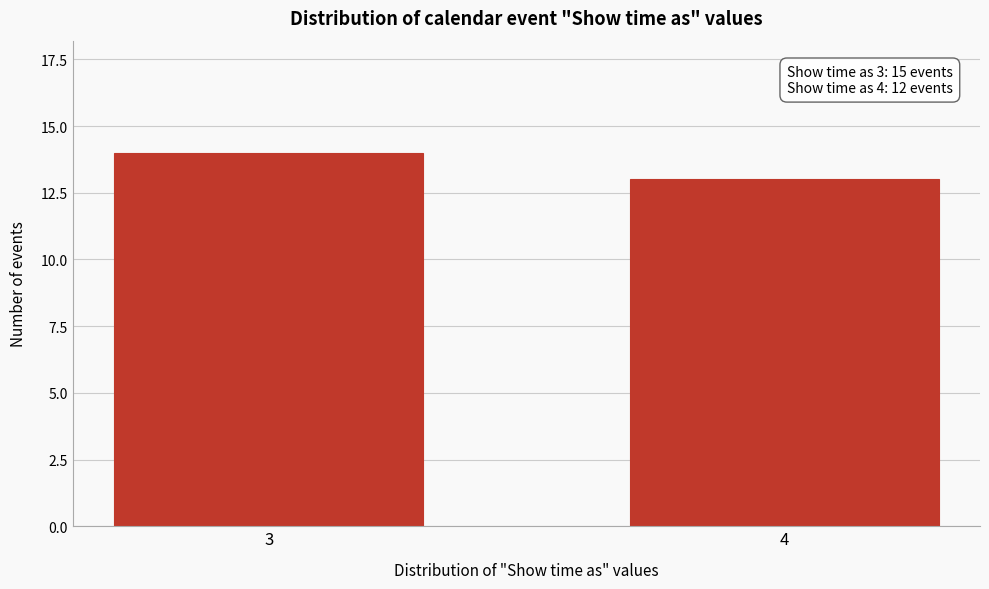

Reading right to left, list all the values displayed in this chart.

13	14